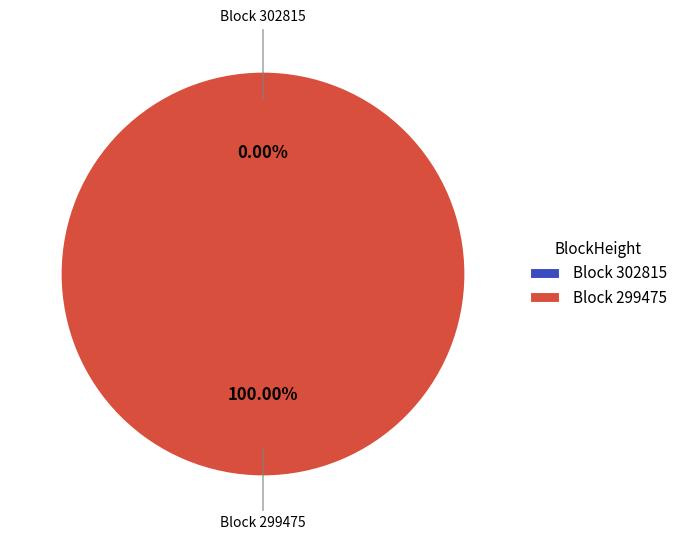

What is the smallest slice in the pie chart?

302815